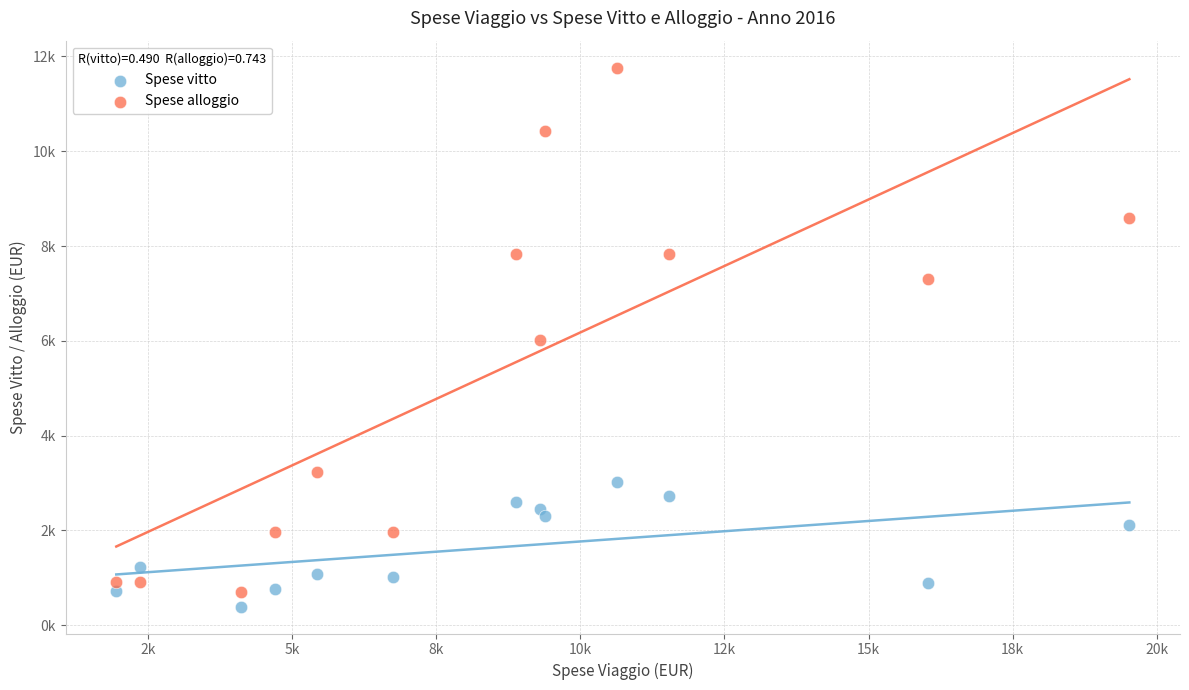

Which series has the widest spread of Y values?

Spese alloggio